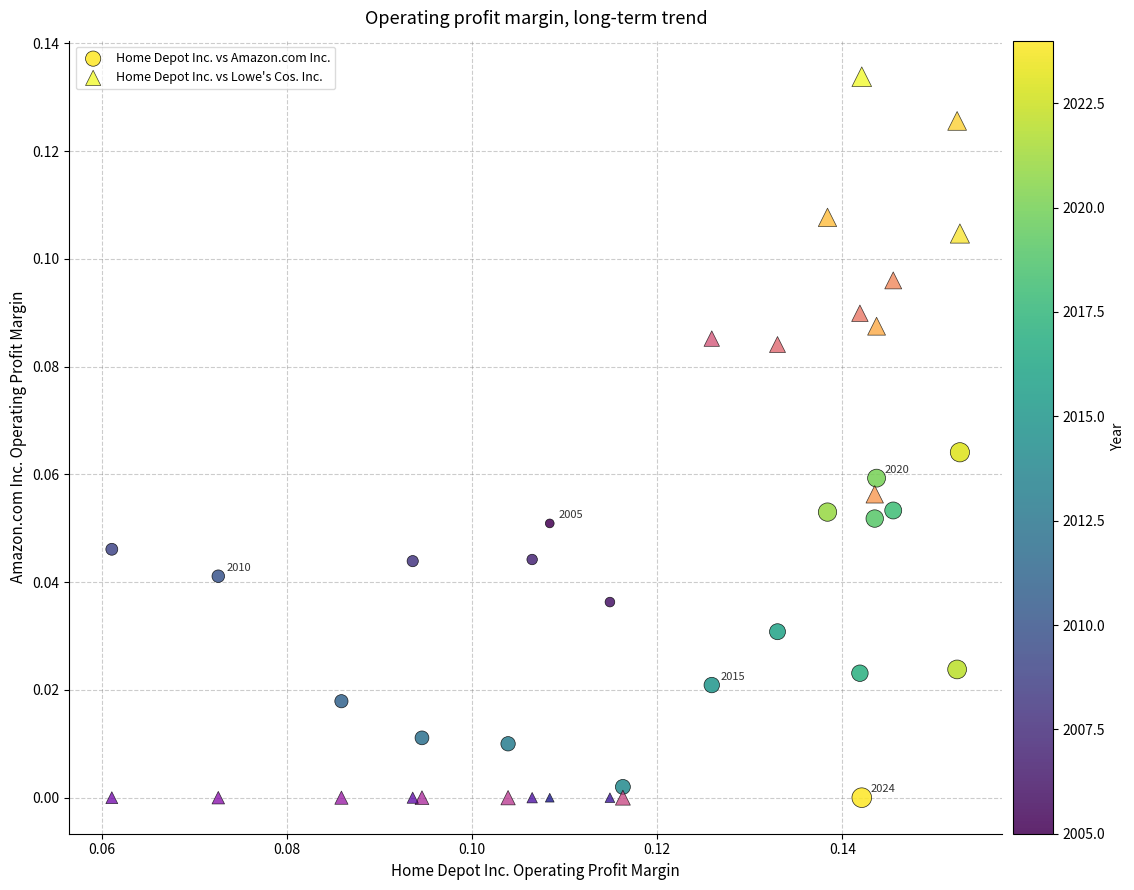

Which series contains the highest Y value?

Home Depot Inc. vs Lowe's Cos. Inc.